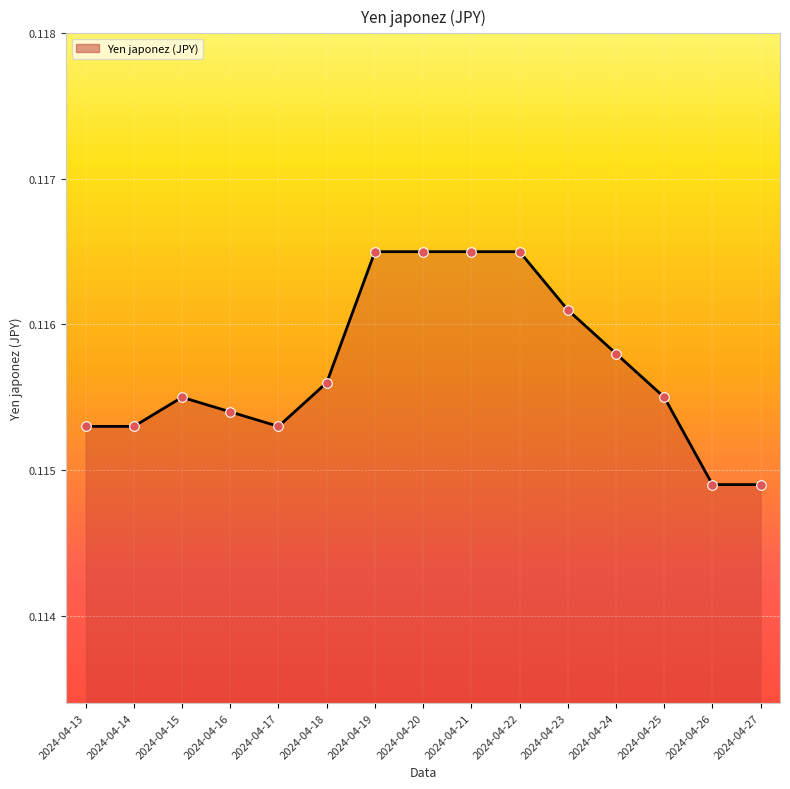

Which has a higher value, 2024-04-22 or 2024-04-26?

2024-04-22